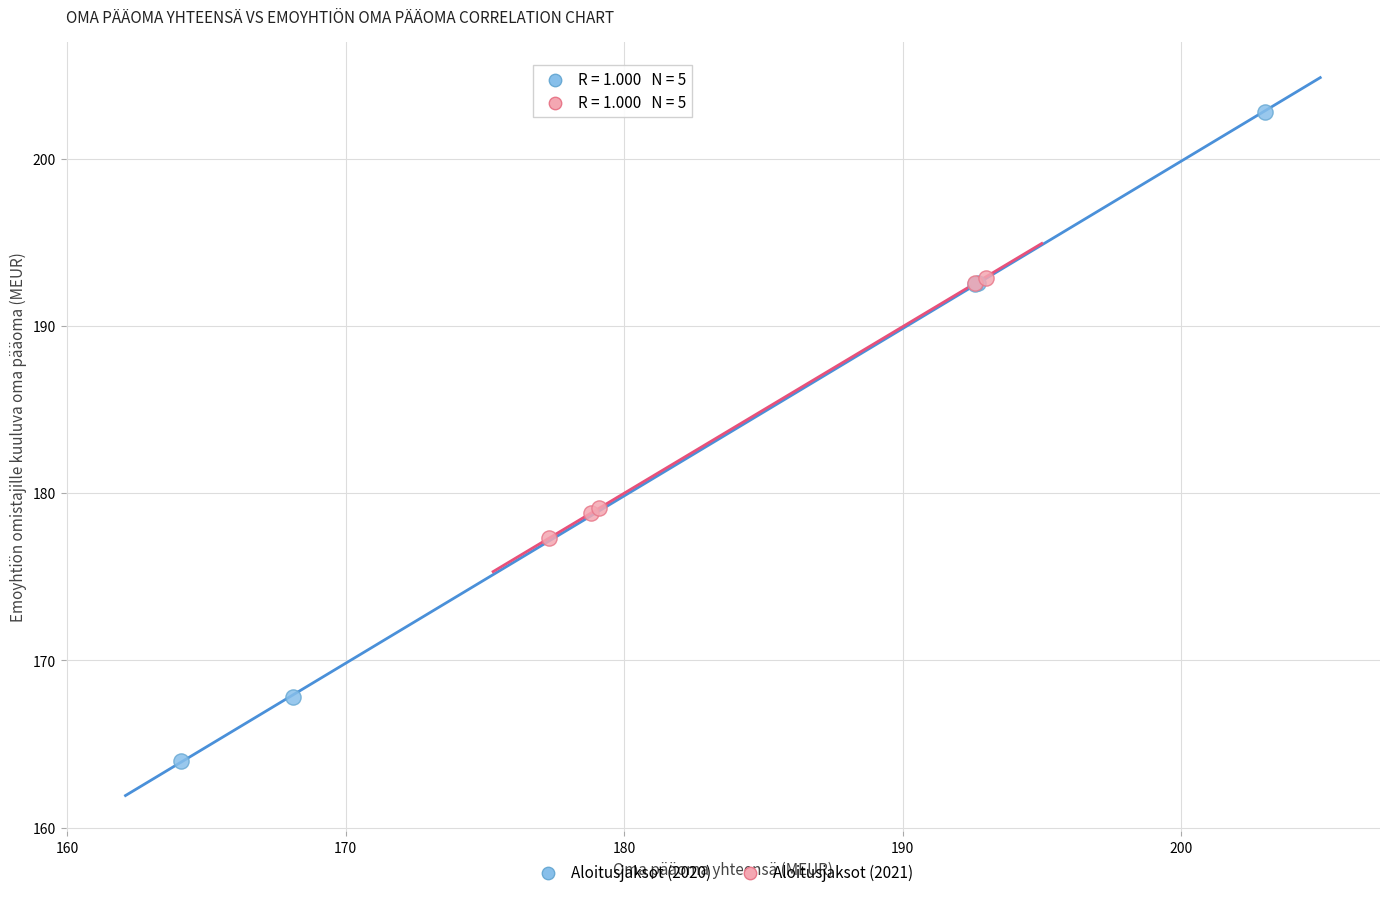

Which series contains the lowest Y value?

Aloitusjaksot (2020)